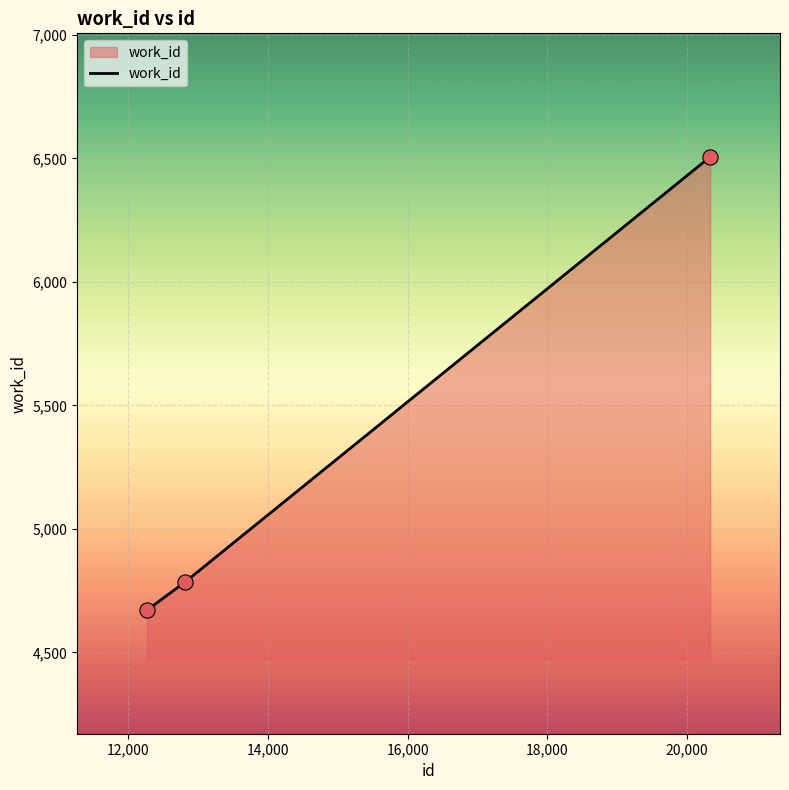

What is the maximum value shown in the chart?

6506